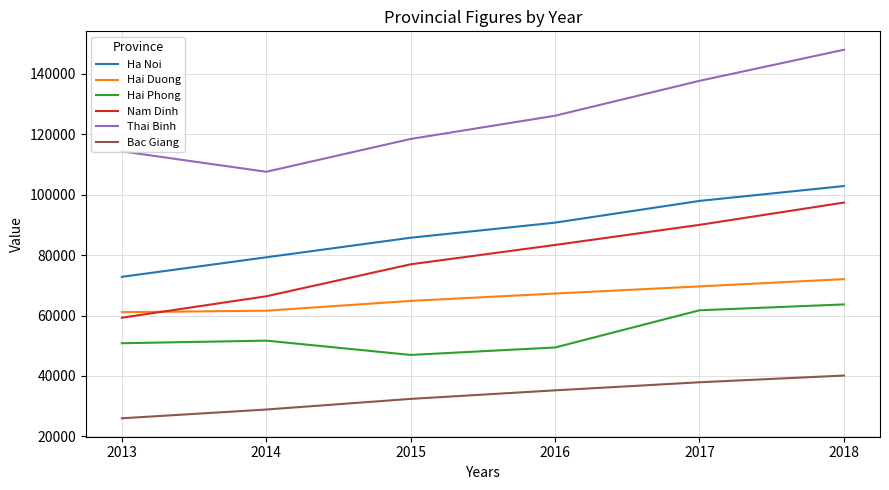

Which label corresponds to the largest value in the chart?

2018